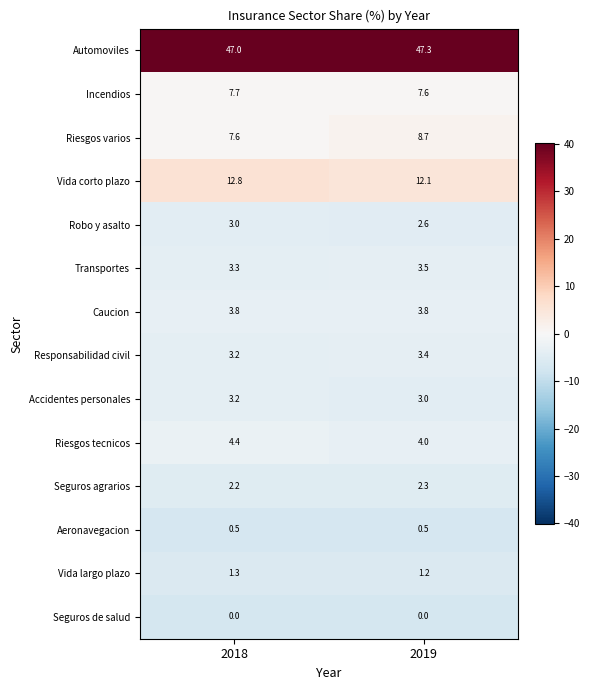

Which series has the largest total across all categories?

Automoviles